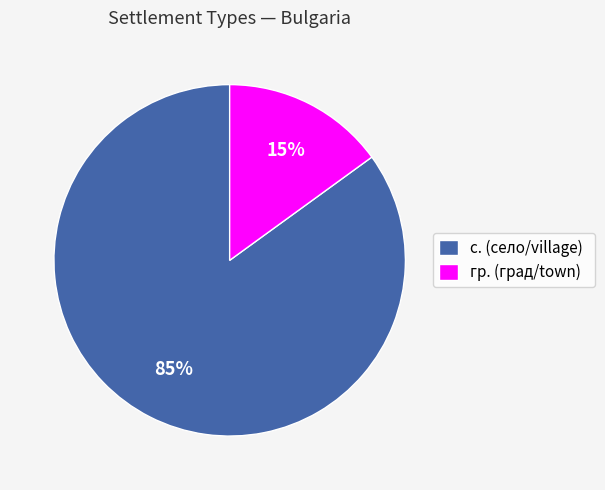

Is there a majority slice in this chart?

Yes